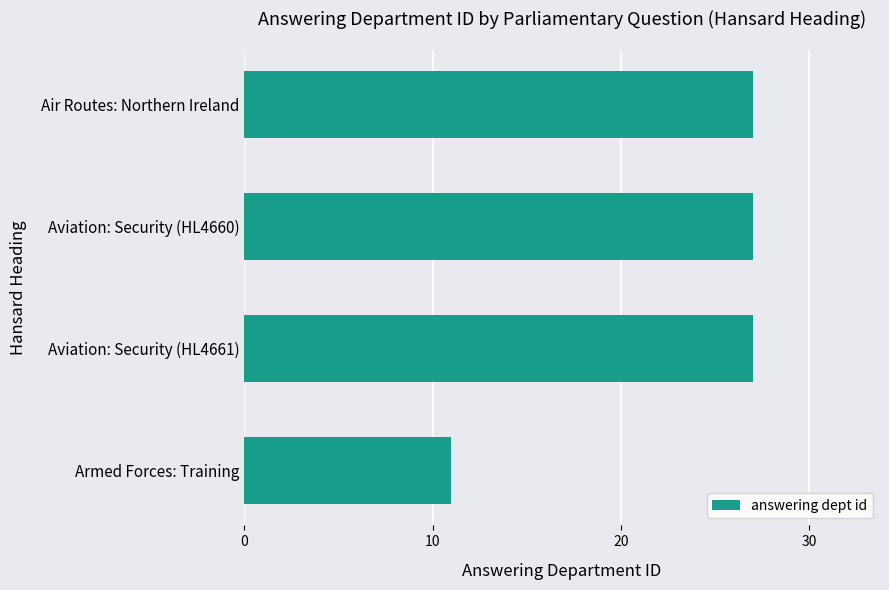

What is the label of the 3rd bar from the top?

Aviation: Security (HL4661)